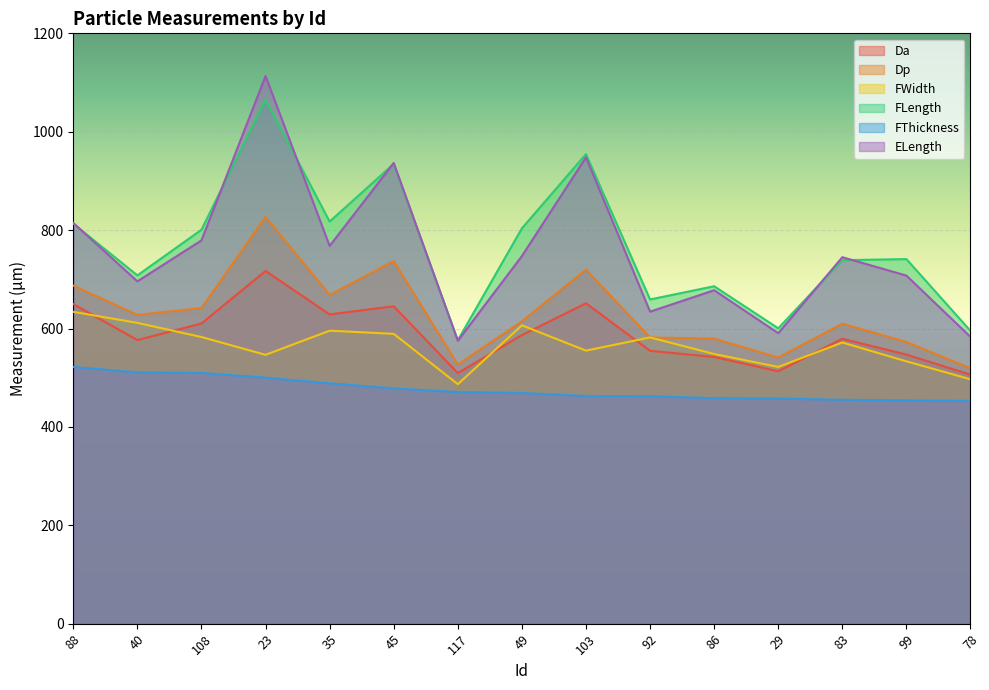

The FWidth series shows 355.4 at 45. True or false?

False